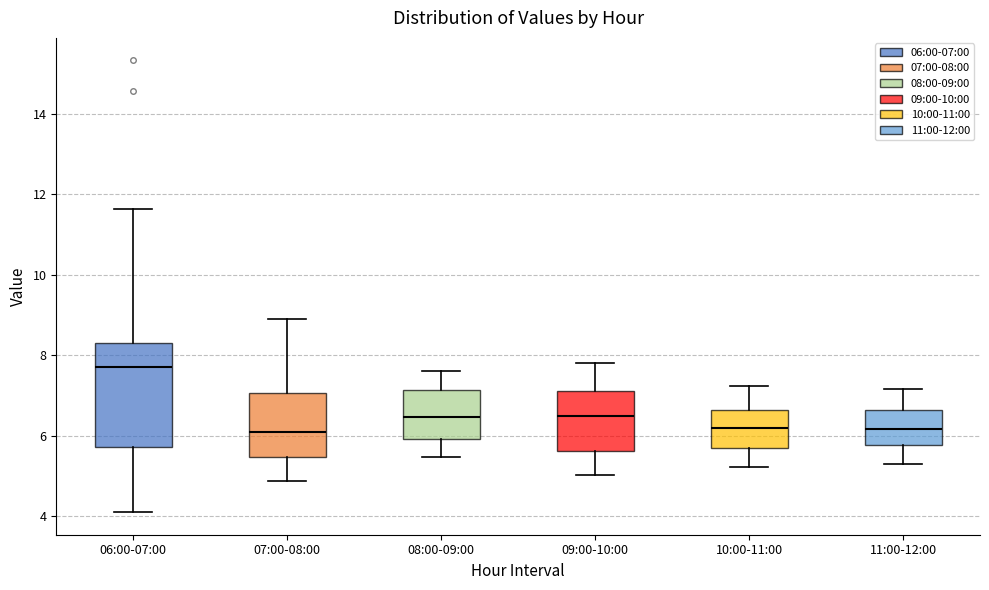

Which box has the highest median line?

06:00-07:00